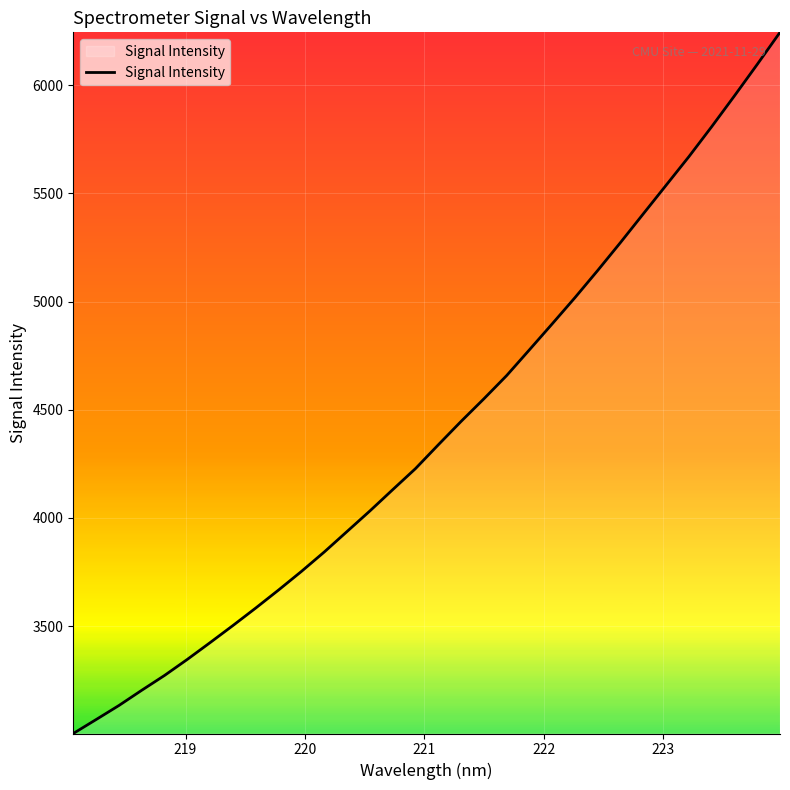

What is the maximum value shown in the chart?

6244.9